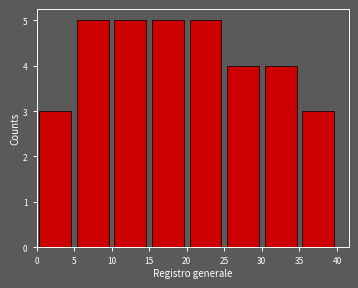

Reading left to right, transcribe this chart: for each bar, give the range it covers on the x-axis and its height. The values are not printed on the chart, so give them approximately, as read against the axis.

0 to 5: 3
5 to 10: 5
10 to 15: 5
15 to 20: 5
20 to 25: 5
25 to 30: 4
30 to 35: 4
35 to 40: 3